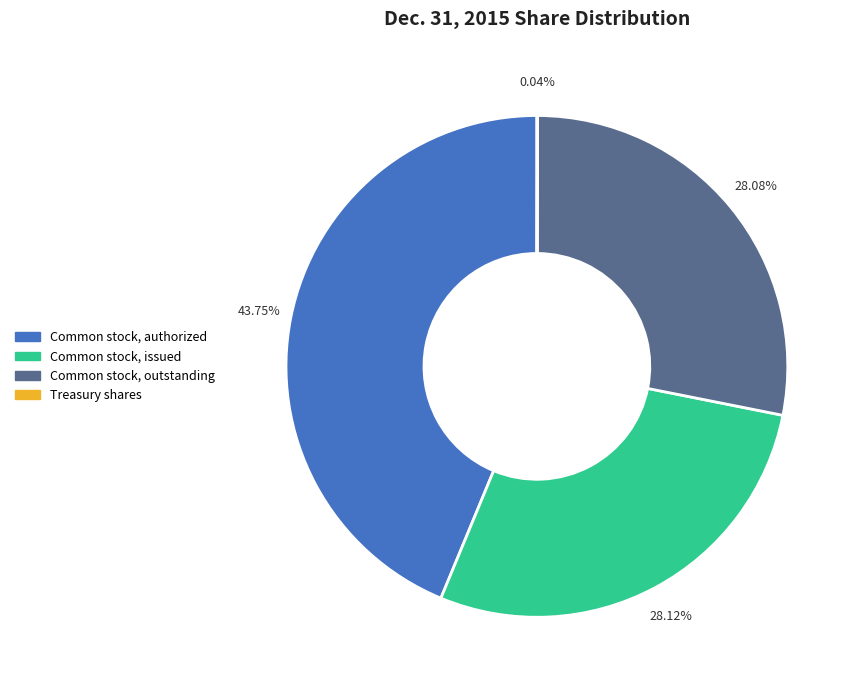

To the nearest percent, what is the average slice percentage?

25%